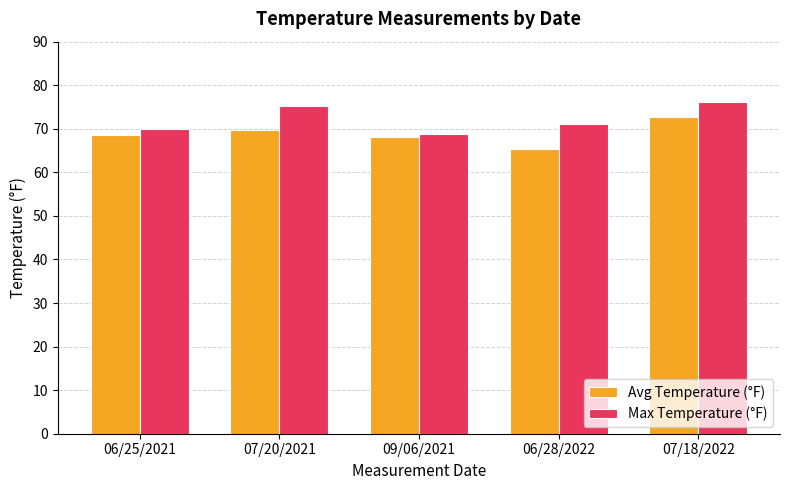

Rank the series at 07/20/2021 from highest to lowest value.

Max Temperature (°F), Avg Temperature (°F)